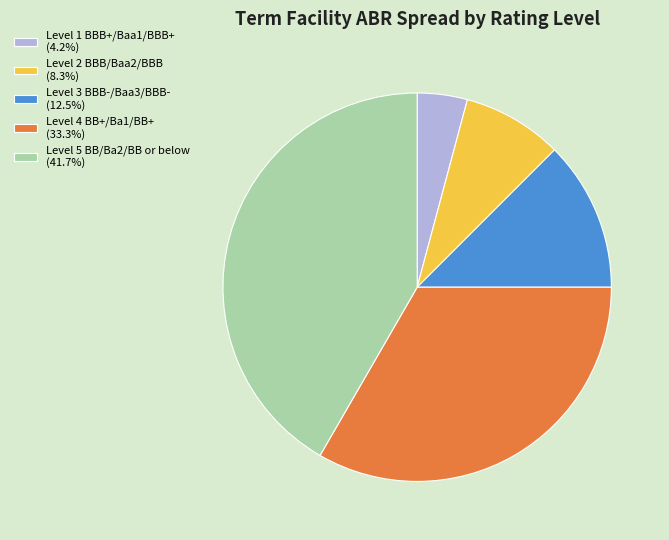

Is the sum of Level 2 BBB/Baa2/BBB (8.3%) and Level 3 BBB-/Baa3/BBB- (12.5%) greater than half?

No